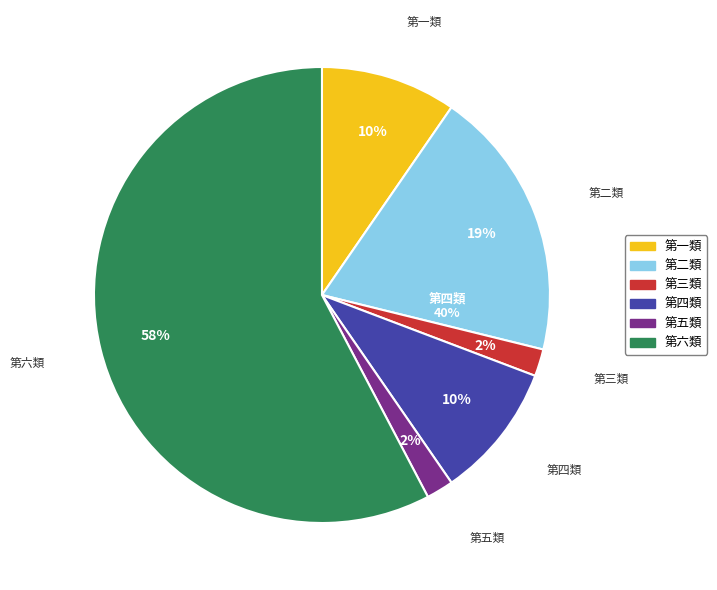

How many segments does this pie chart have?

6